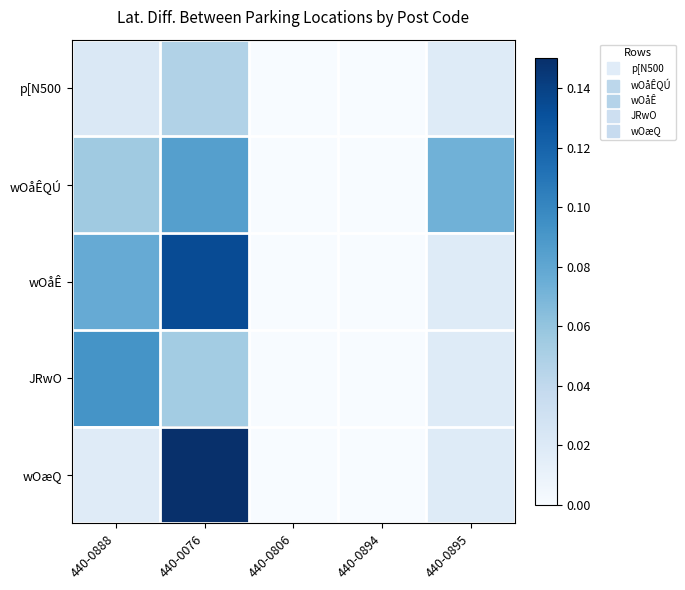

Between 440-0888 and 440-0894, which series saw the biggest shift?

JRwO